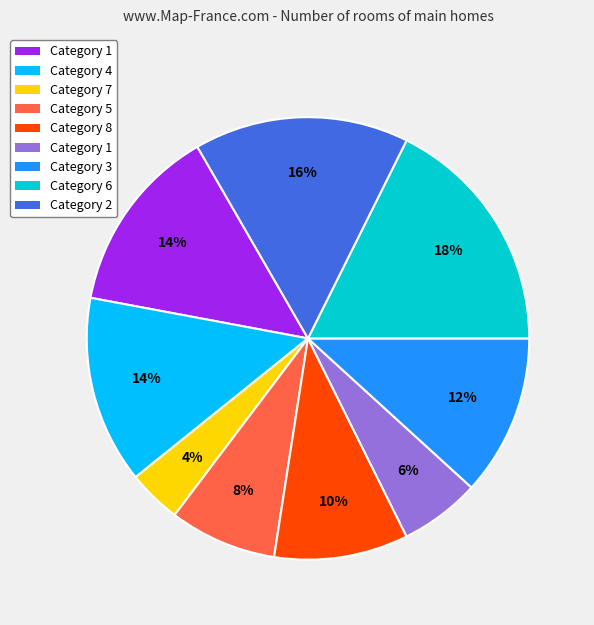

To the nearest percent, what is the difference between the largest and smallest slice percentages?

14%